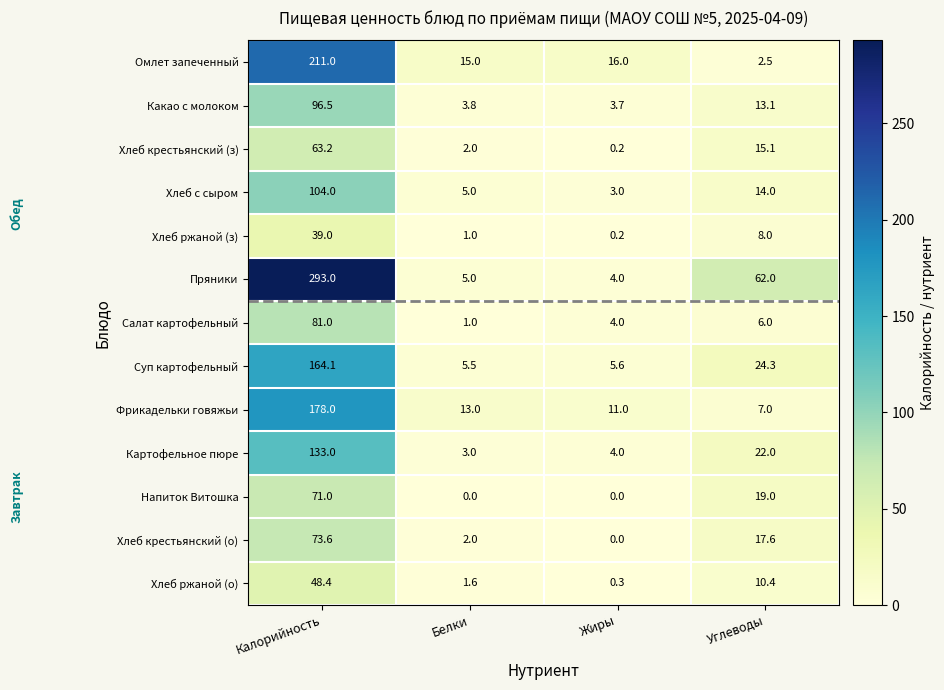

At how many categories does at least one series exceed 241?

1